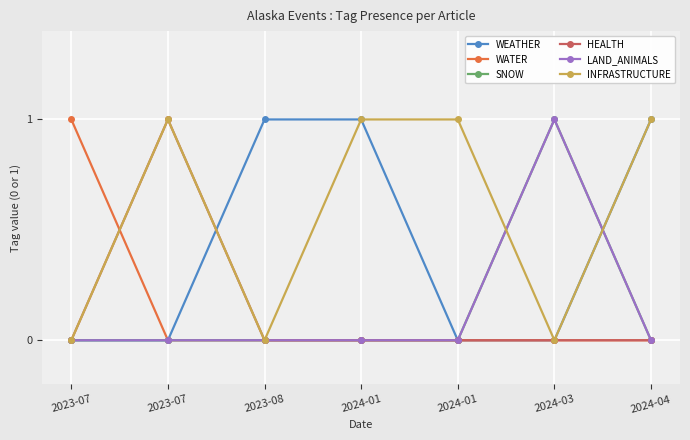

Is this an area chart (filled region under the line)?

No